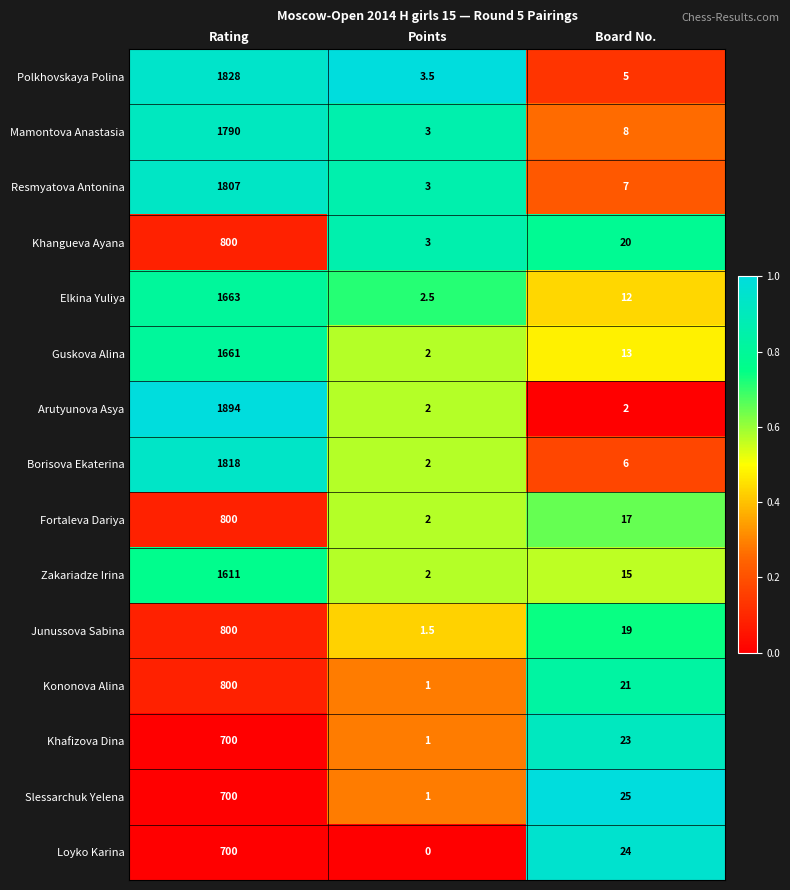

Between Rating and Board No., which series saw the biggest shift?

Arutyunova Asya